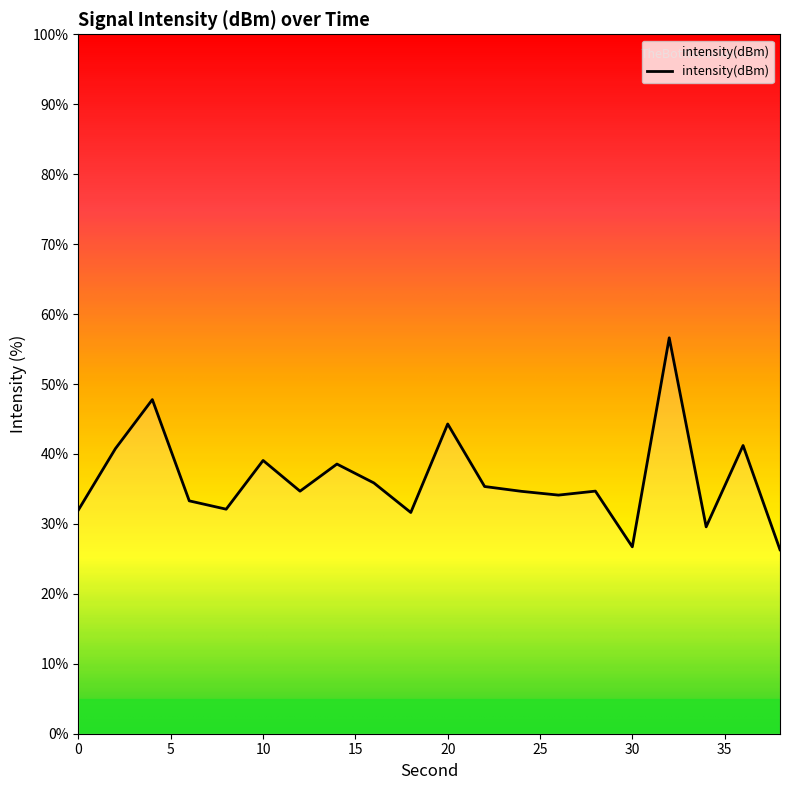

What is the smallest value displayed?

26.3